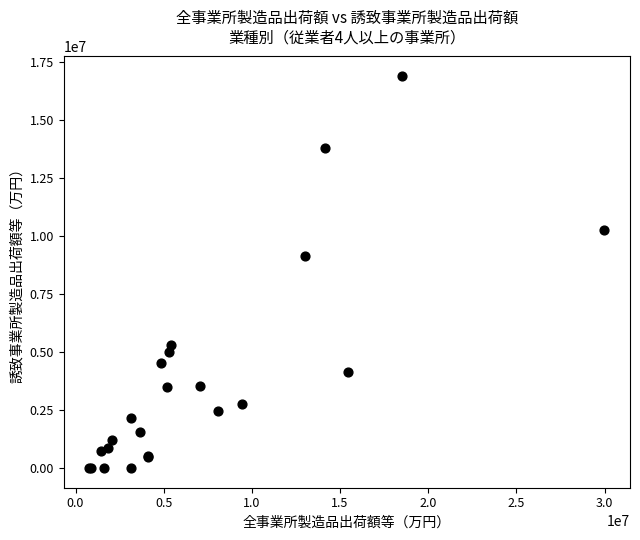

What Y value in the scatter plot is closest to 8436721?

9121538